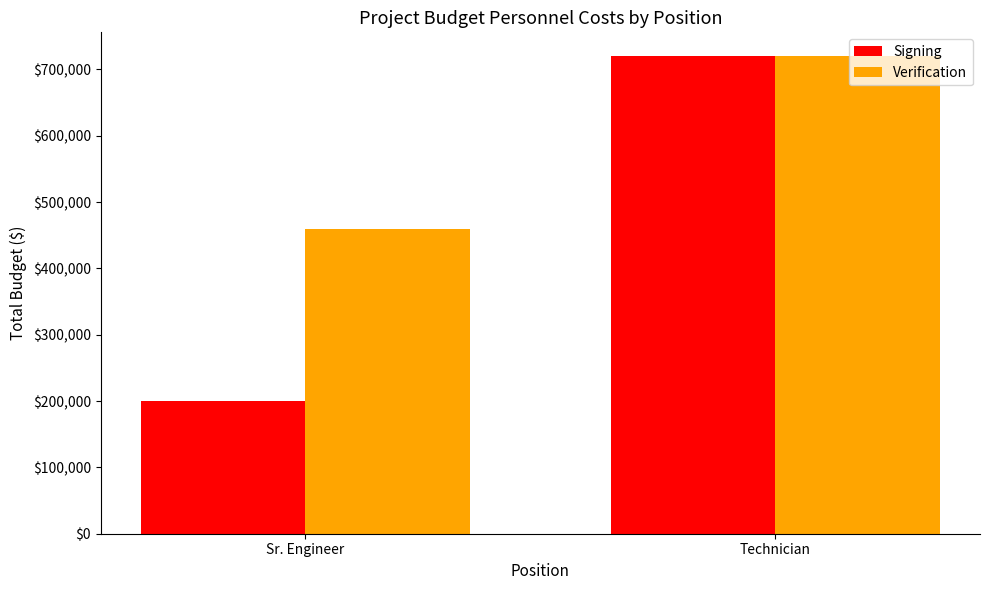

Is it true that Verification equals 1116706 at Technician?

False